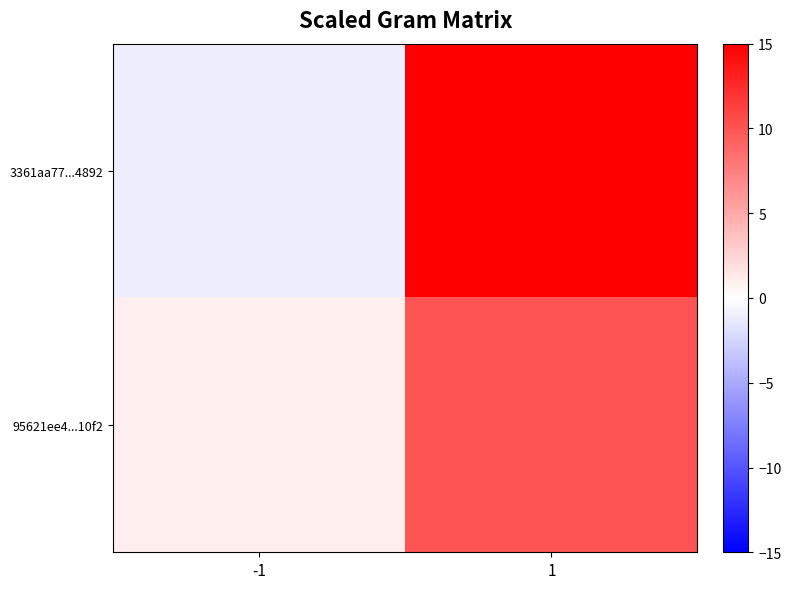

Reading left to right, extract all data points from this chart.

3361aa77...4892: -1=-1	1=17
95621ee4...10f2: -1=1	1=10